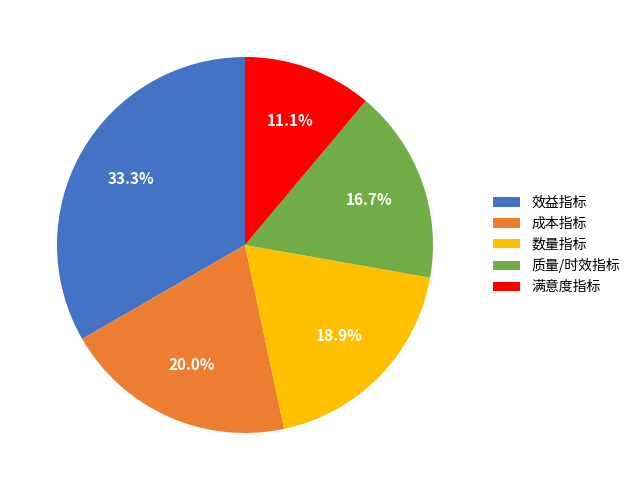

To the nearest percent, what is the difference between the largest and smallest slice percentages?

22%